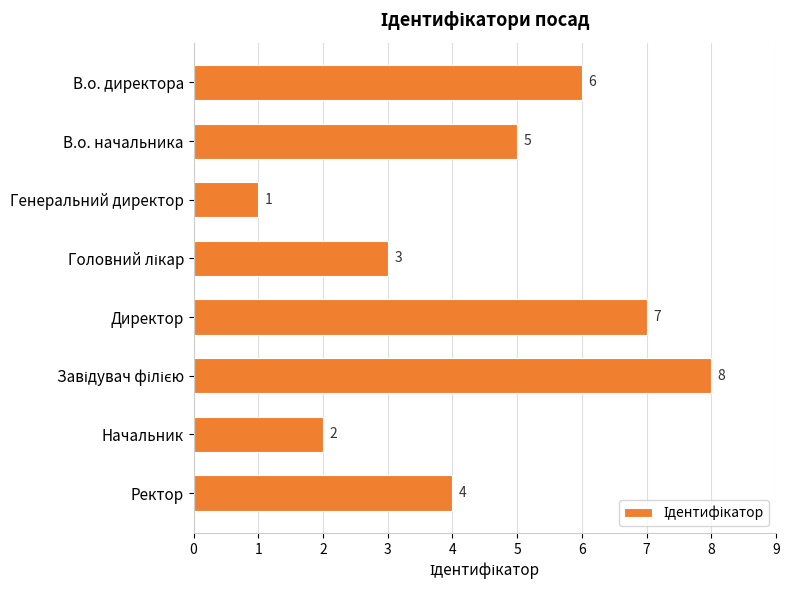

Reading top to bottom, extract all data points from this chart.

6	5	1	3	7	8	2	4